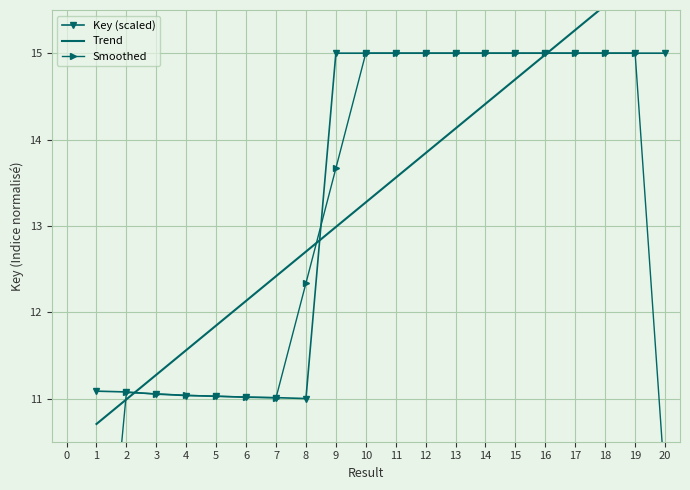

What is the value of the Key (scaled) point at the 15th from the left?

15.0